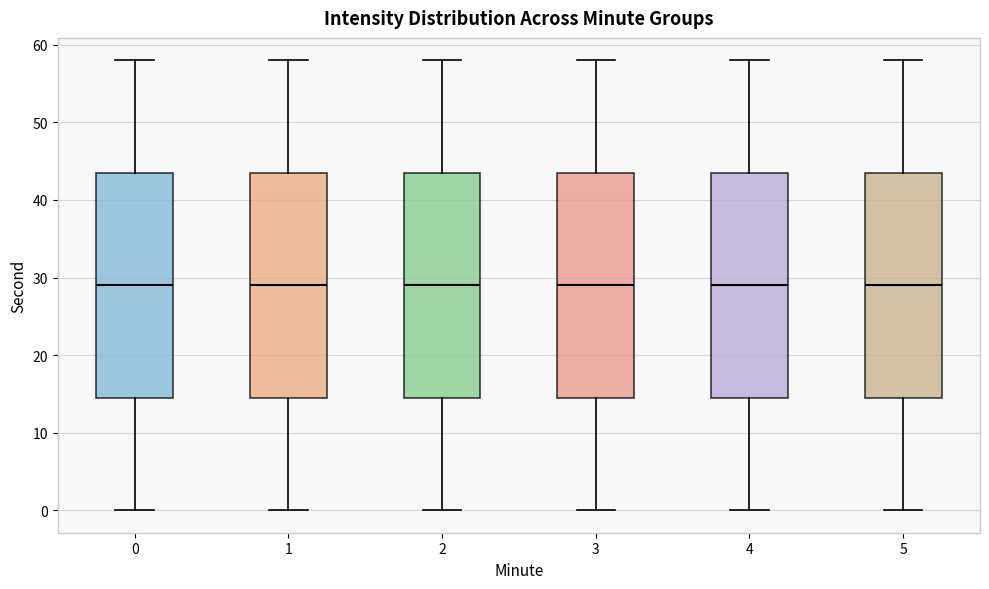

Reading left to right, read every box against the y-axis: the position of its median line, the range the box covers, and the ends of its whiskers. The values are not printed on the chart, so give them approximately, as read against the axis.

0: median 29, box 15 to 44, whiskers 0 to 58
1: median 29, box 15 to 44, whiskers 0 to 58
2: median 29, box 15 to 44, whiskers 0 to 58
3: median 29, box 15 to 44, whiskers 0 to 58
4: median 29, box 15 to 44, whiskers 0 to 58
5: median 29, box 15 to 44, whiskers 0 to 58